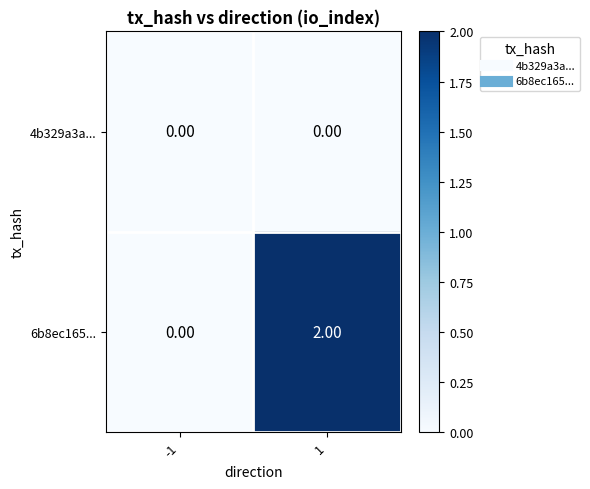

Which series has the largest total across all categories?

6b8ec165...